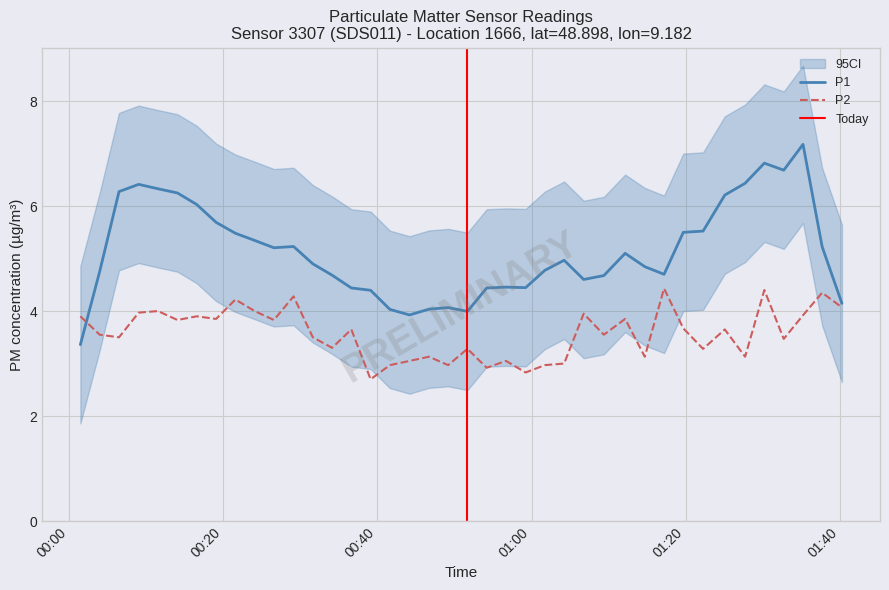

What is the highest value of the P2 series?

4.4